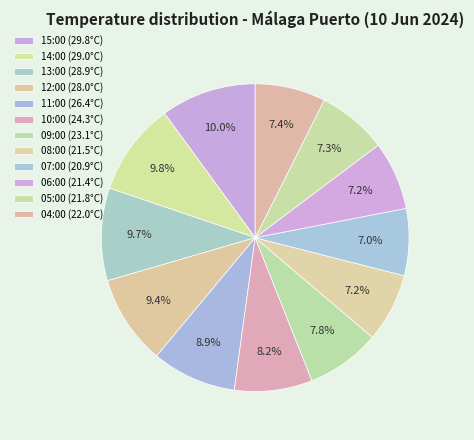

True or false: 13:00 accounts for 10% of the total.

True